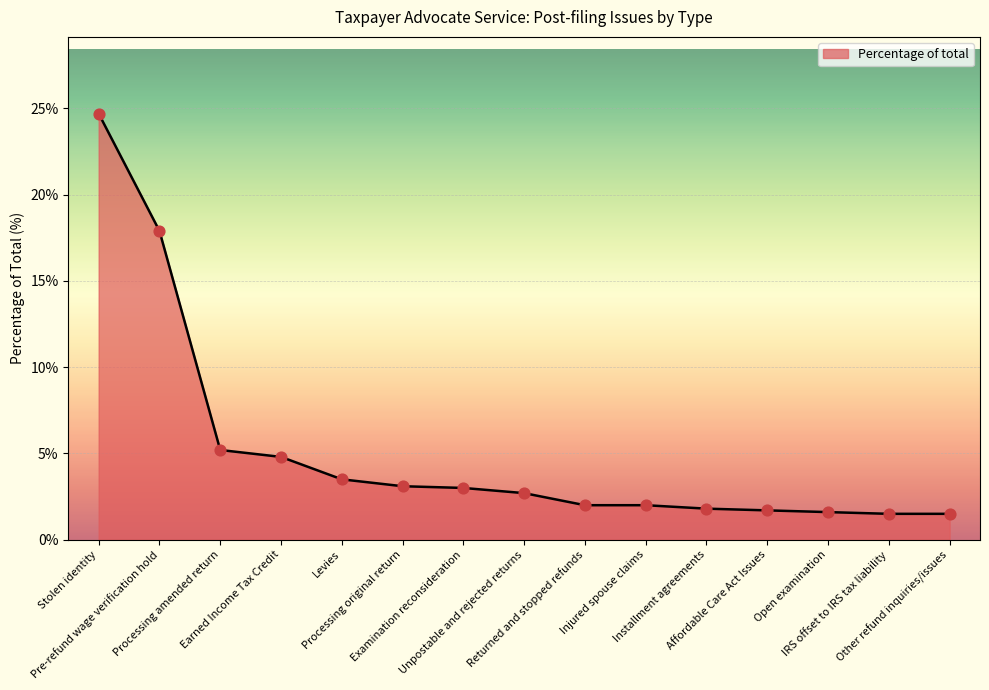

What is the maximum value shown in the chart?

24.7